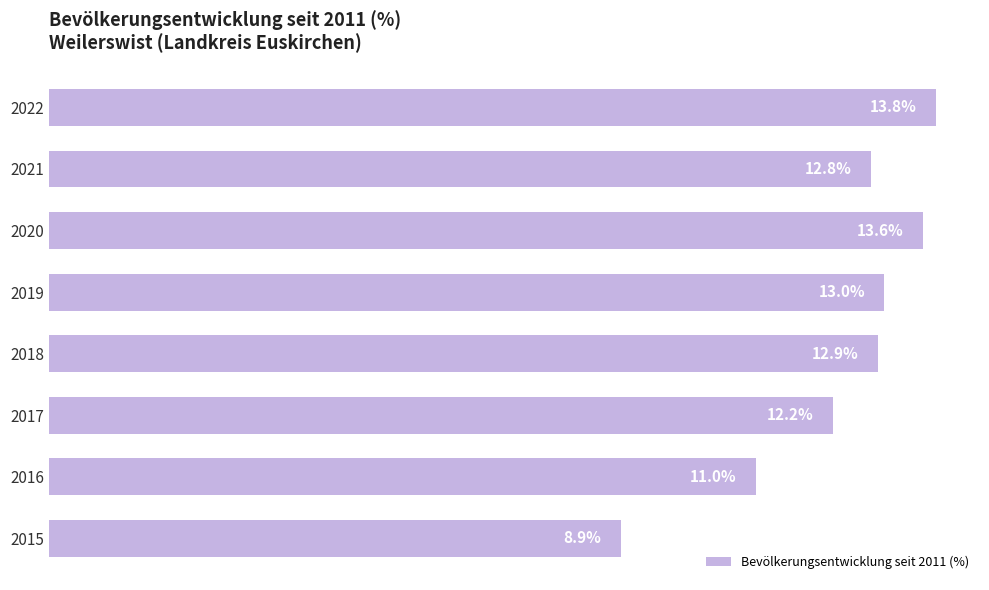

List the labels in order of value, smallest first.

2015, 2016, 2017, 2021, 2018, 2019, 2020, 2022